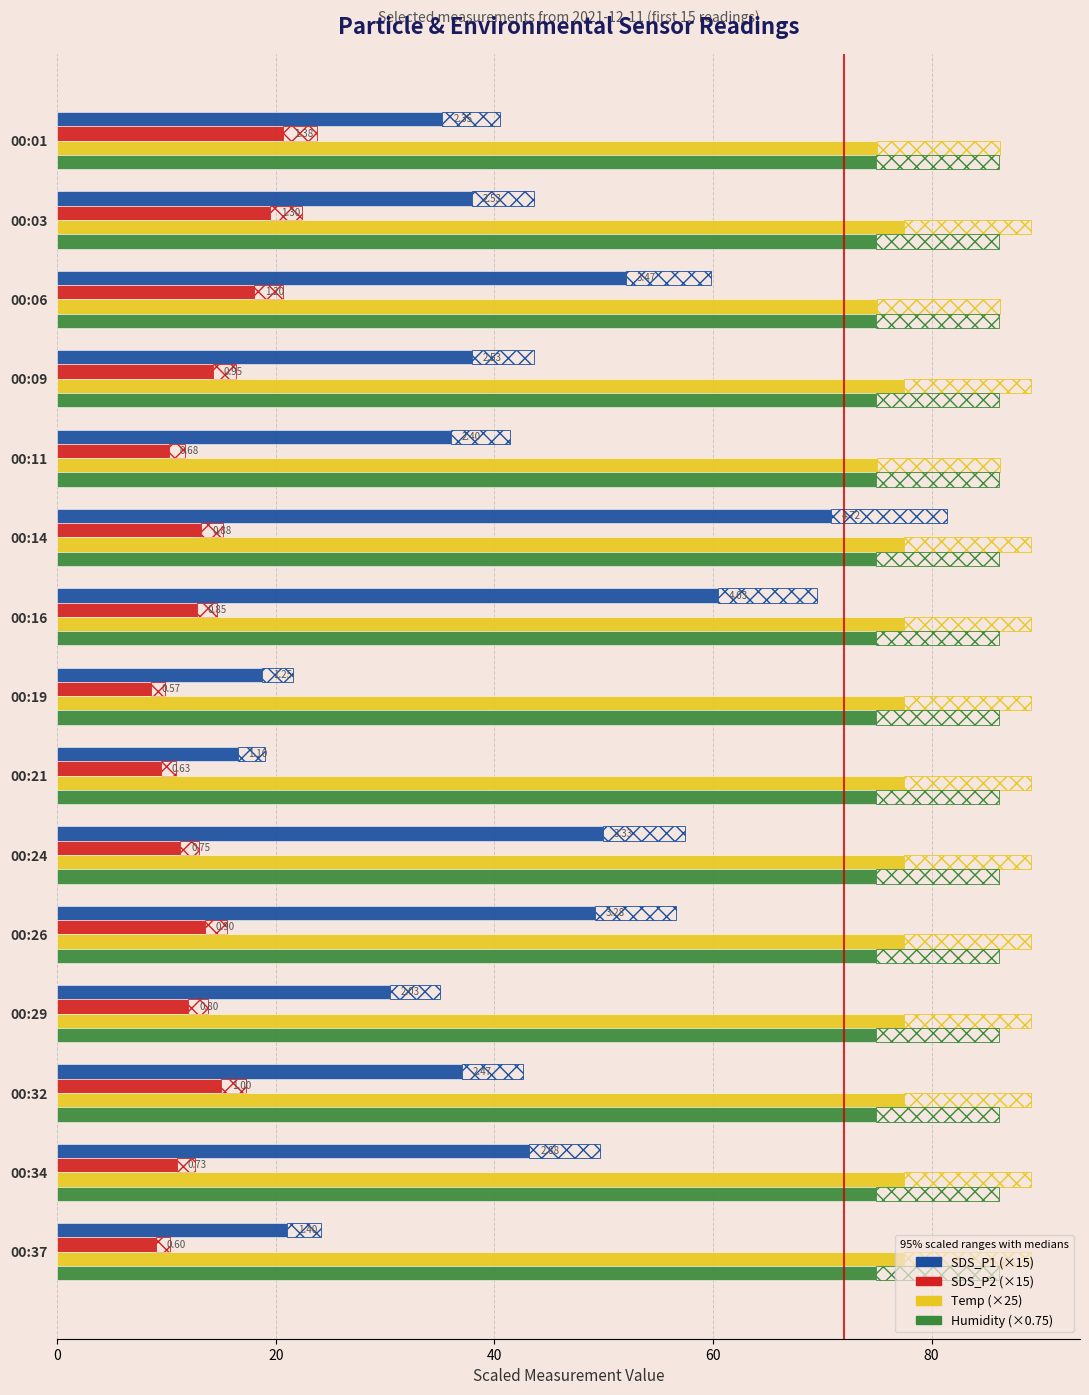

What is the difference between the maximum and second lowest values in the SDS_P1 series?

52.0